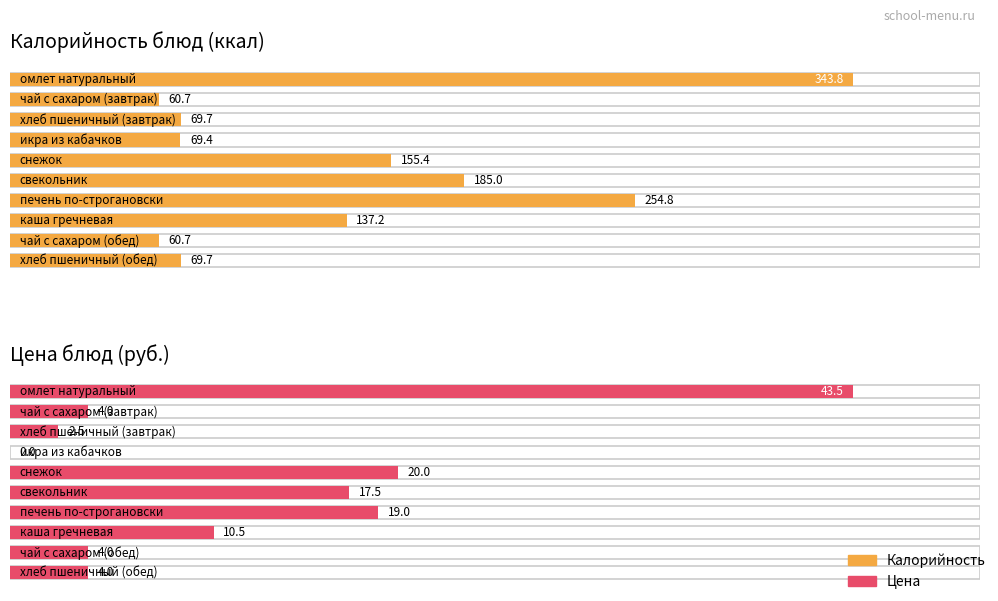

What is the total value across all series at хлеб пшеничный (завтрак)?

72.2